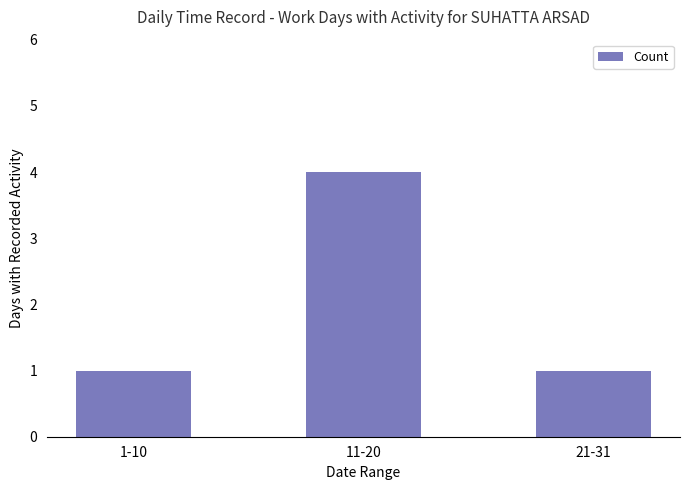

What is the label of the 3rd bar from the left?

21-31